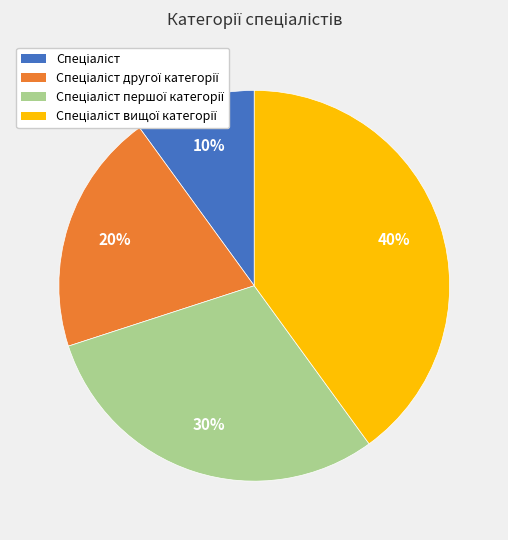

To the nearest percent, what is the average slice percentage?

25%